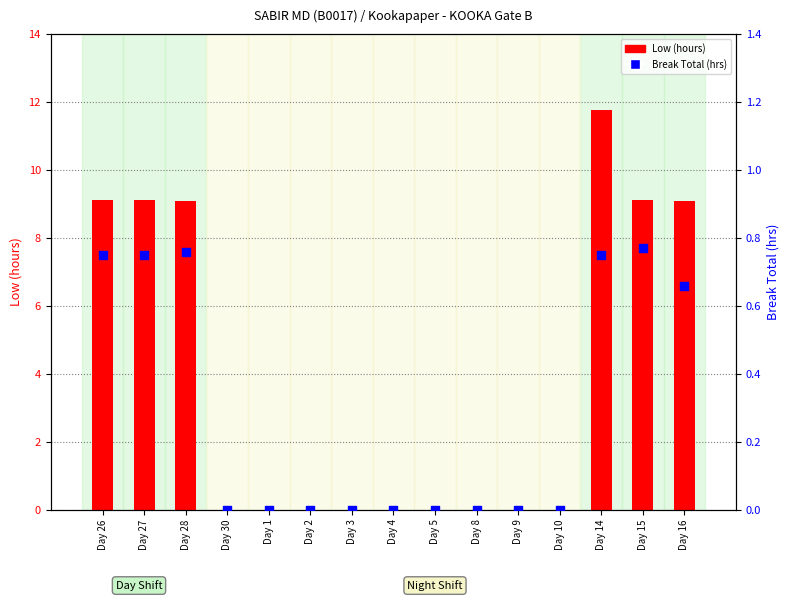

What is the total value across all series at Day 26?

9.9